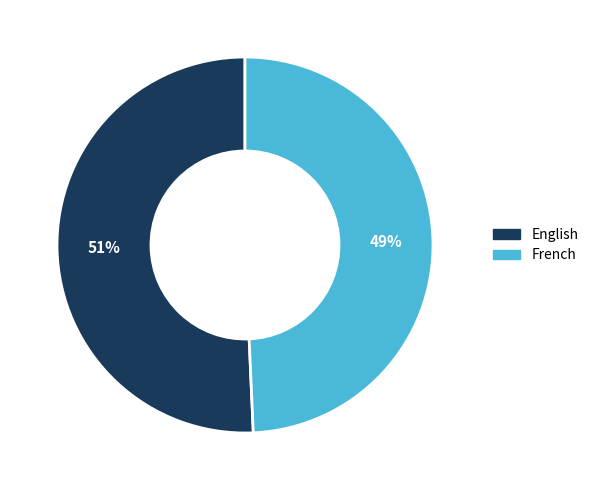

Which category has the smallest portion of the pie?

French